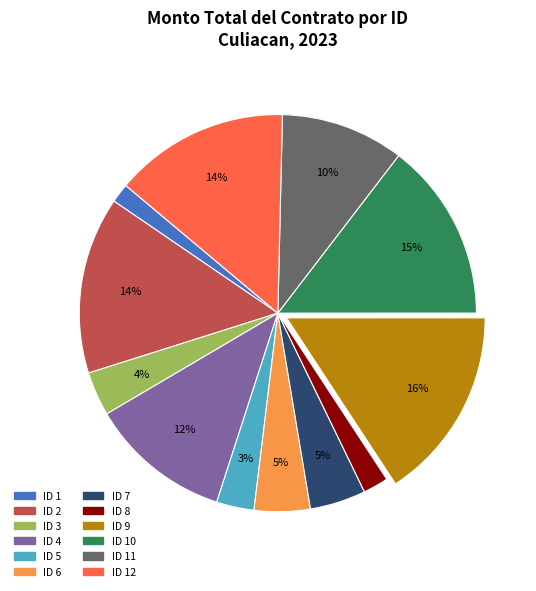

To the nearest percent, what is the average slice percentage?

8%